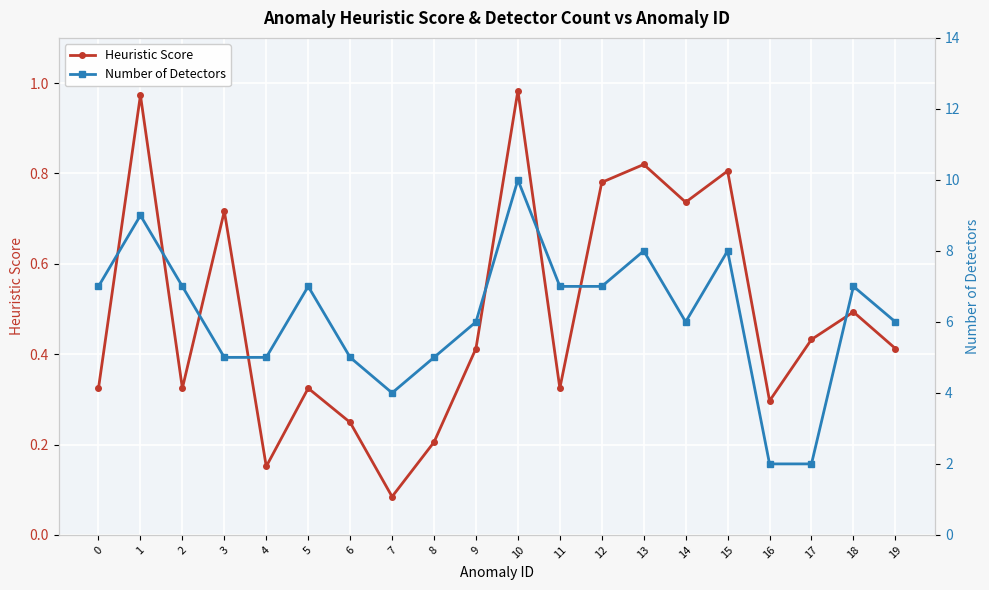

List the labels in order of Number of Detectors value, smallest first.

16, 17, 7, 3, 4, 6, 8, 9, 14, 19, 0, 2, 5, 11, 12, 18, 13, 15, 1, 10